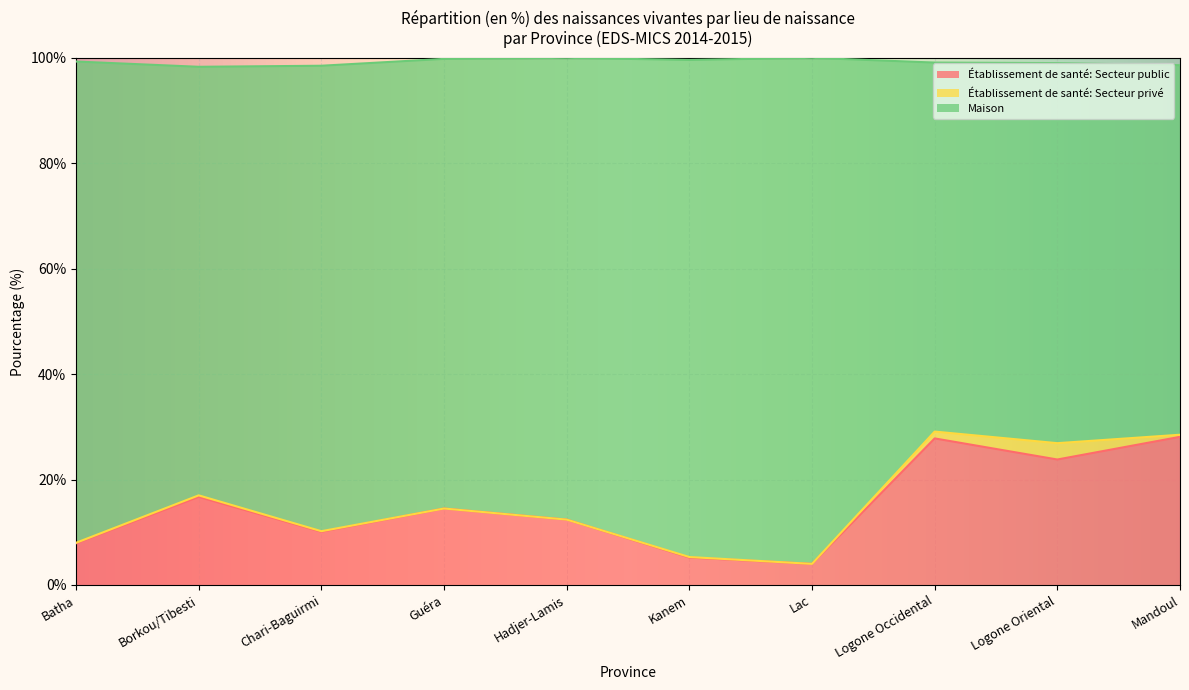

What are all the series names shown in the legend?

Établissement de santé: Secteur public, Établissement de santé: Secteur privé, Maison